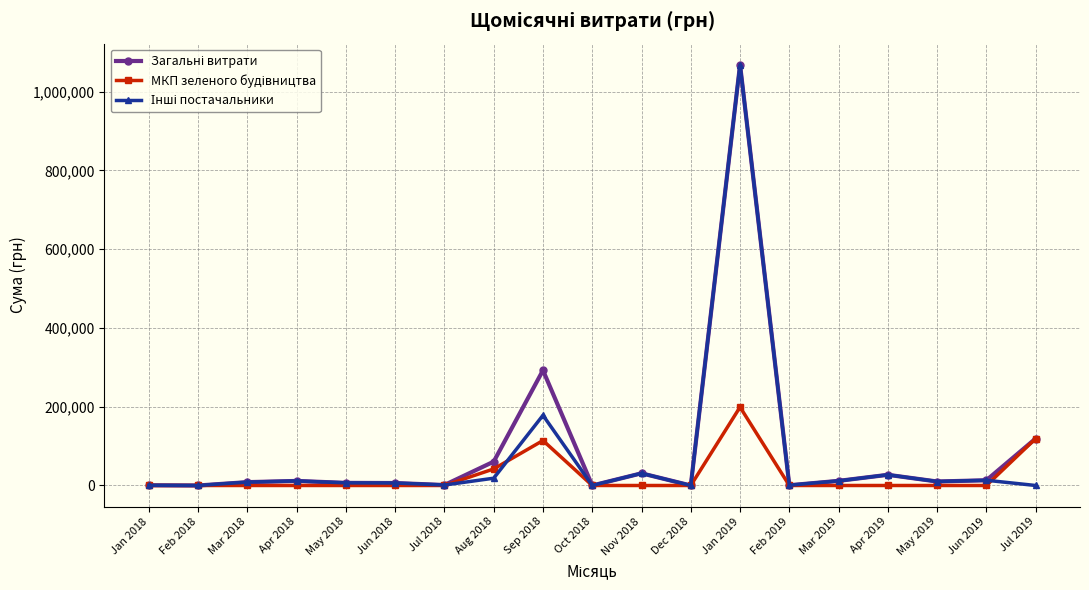

What is the label of the 15th point from the right?

May 2018